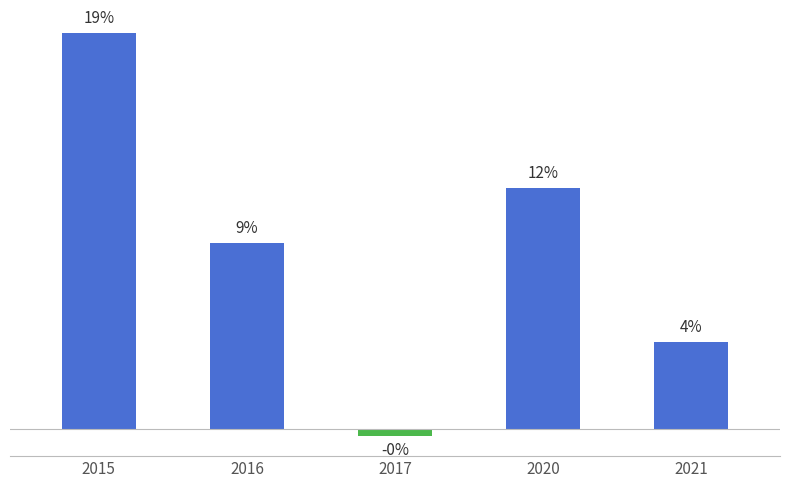

Are the bars horizontal?

No